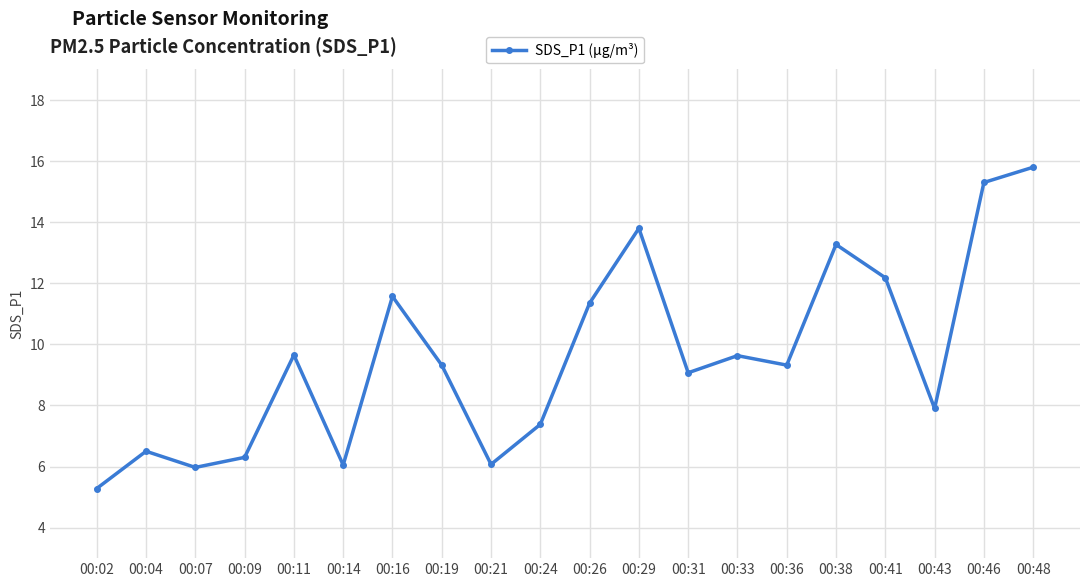

How many points are lower than both their immediate neighbors (excluding endpoints)?

6